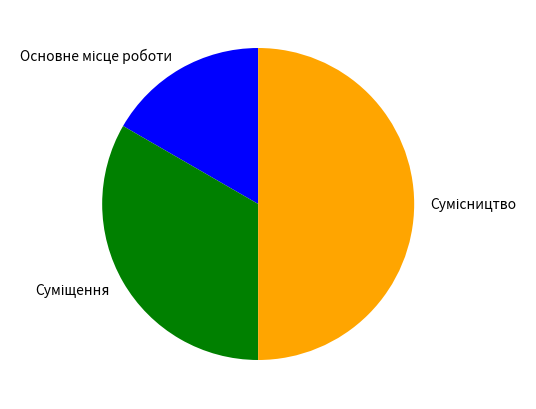

How many segments does this pie chart have?

3